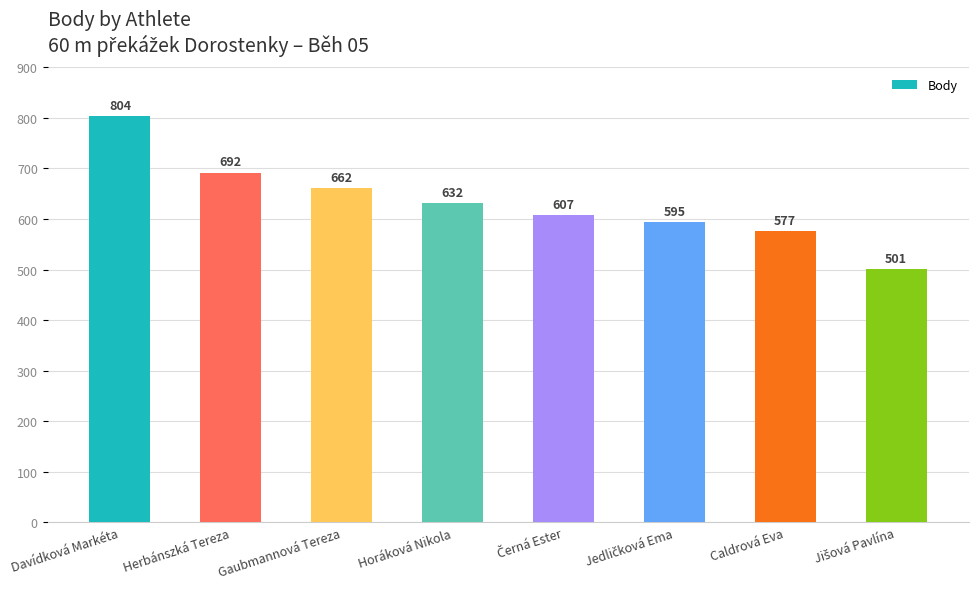

What is the difference between the maximum and minimum values?

303